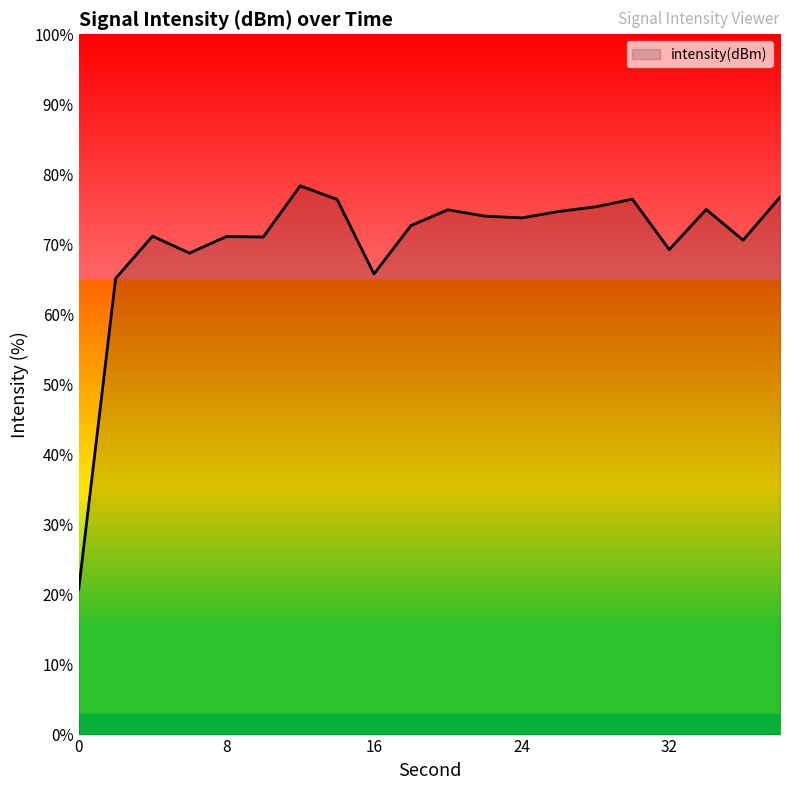

What is the maximum value shown in the chart?

78.4